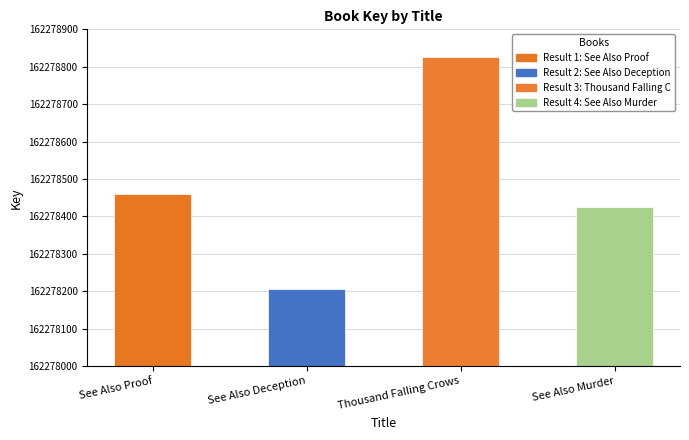

List the labels in order of value, largest first.

Thousand Falling Crows, See Also Proof, See Also Murder, See Also Deception